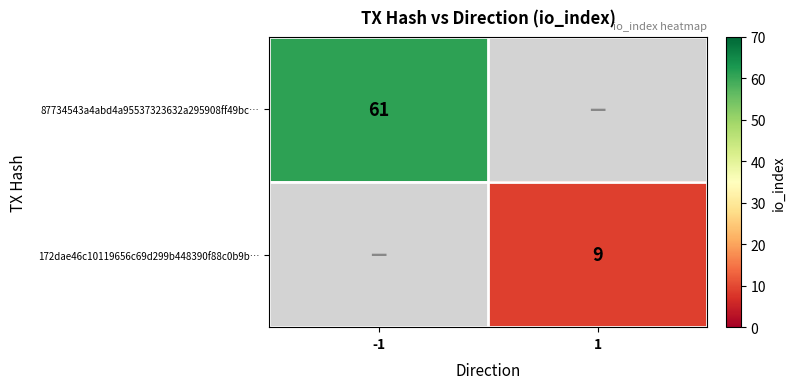

Is the value of 172dae46c10119656c69d299b448390f88c0b9b… at 1 greater than the value of 87734543a4abd4a95537323632a295908ff49bc… at -1?

No